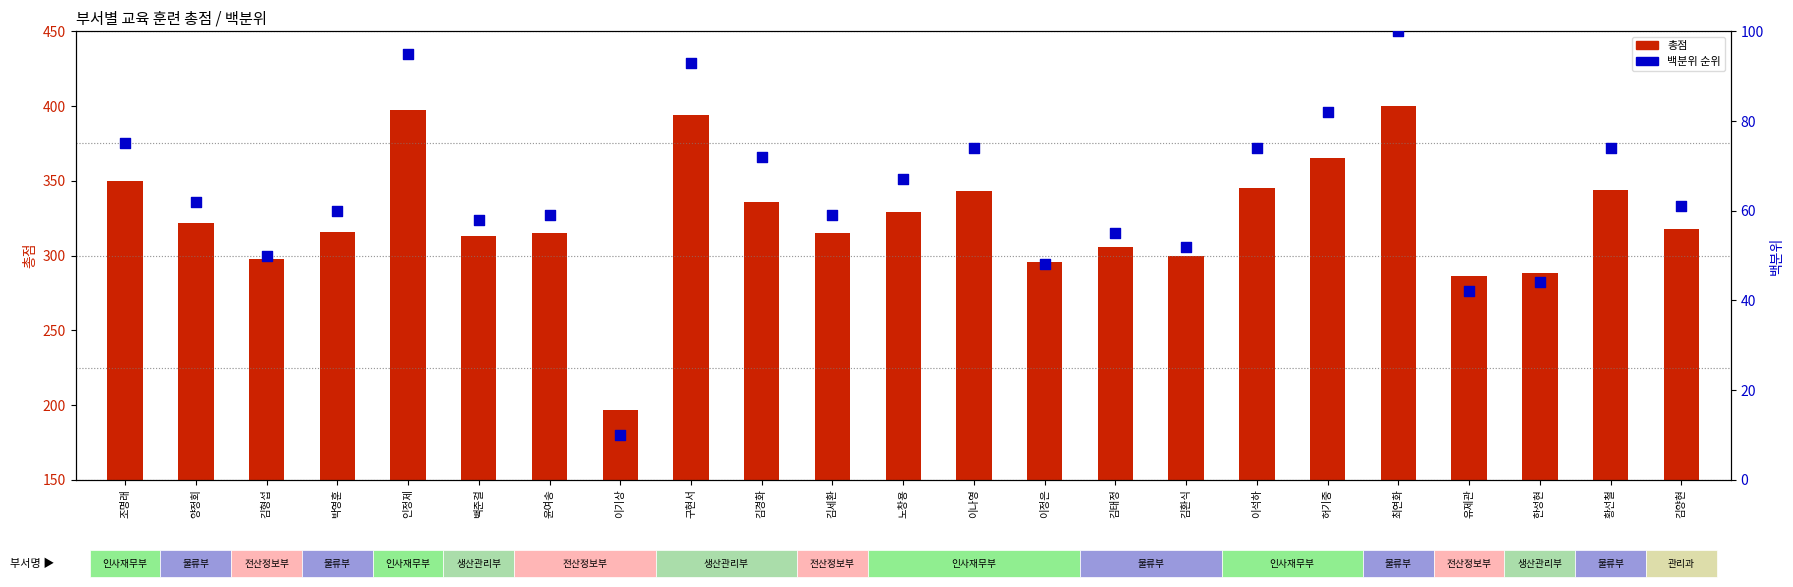

What are all the series names shown in the legend?

총점, 백분위 순위